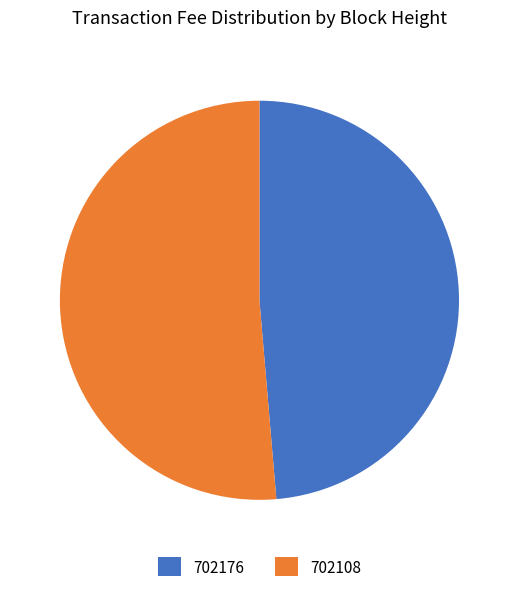

How many segments does this pie chart have?

2